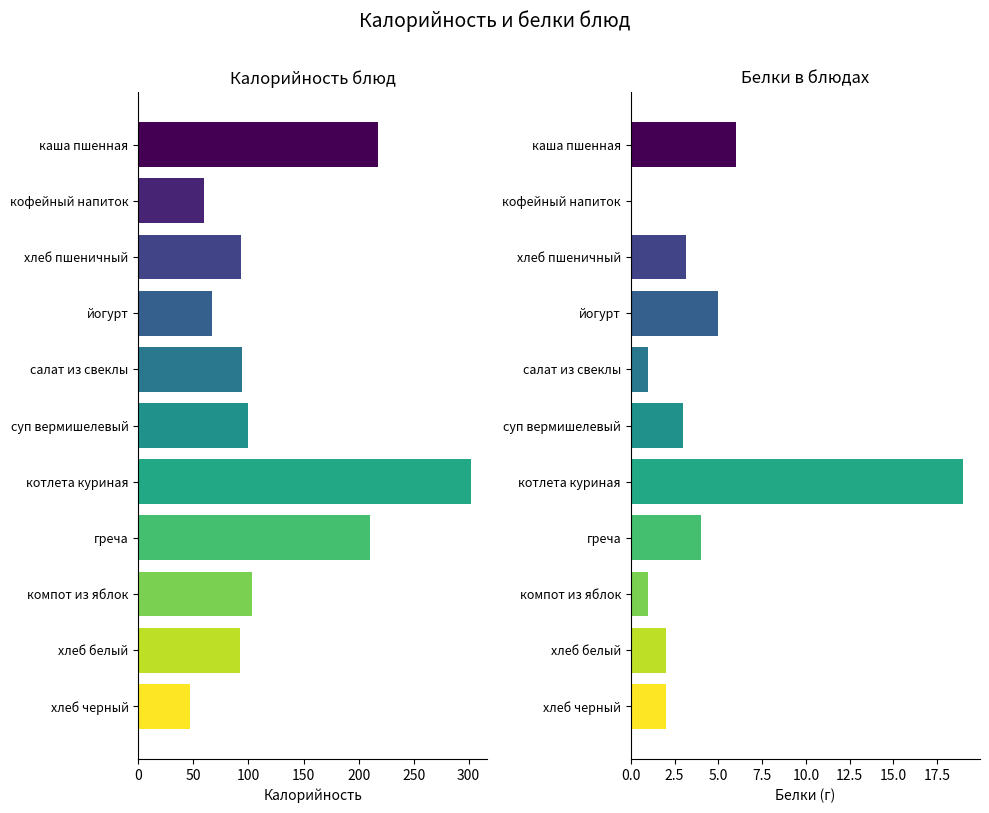

What is the spread (max minus min) of values at котлета куриная?

283.0